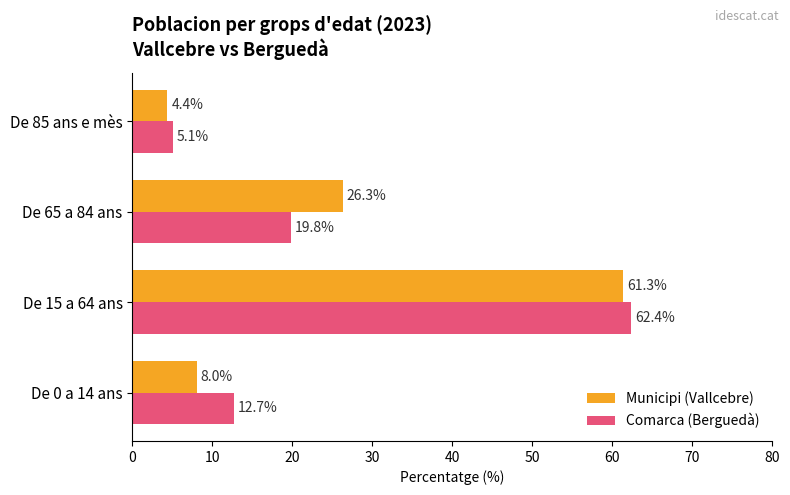

Which series has the largest range (max minus min)?

Comarca (Berguedà)